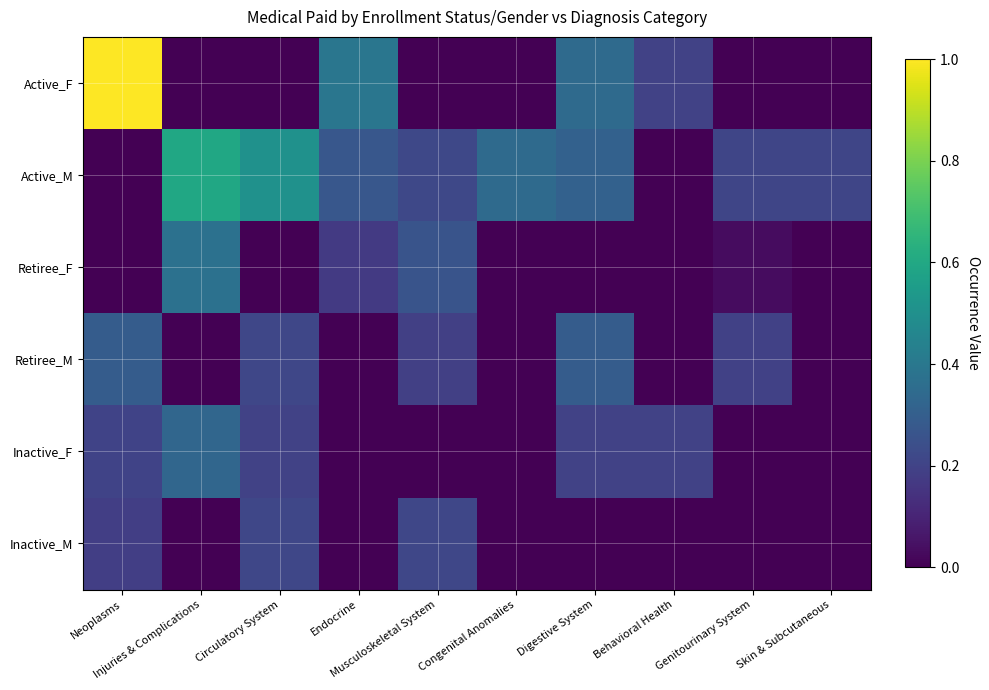

Reading left to right, transcribe all the data shown in this chart.

Active_F: Neoplasms=1.0	Injuries & Complications=0.0	Circulatory System=0.0	Endocrine=0.4	Musculoskeletal System=0.0	Congenital Anomalies=0.0	Digestive System=0.3	Behavioral Health=0.2	Genitourinary System=0.0	Skin & Subcutaneous=0.0
Active_M: Neoplasms=0.0	Injuries & Complications=0.6	Circulatory System=0.5	Endocrine=0.3	Musculoskeletal System=0.2	Congenital Anomalies=0.3	Digestive System=0.3	Behavioral Health=0.0	Genitourinary System=0.2	Skin & Subcutaneous=0.2
Retiree_F: Neoplasms=0.0	Injuries & Complications=0.4	Circulatory System=0.0	Endocrine=0.2	Musculoskeletal System=0.3	Congenital Anomalies=0.0	Digestive System=0.0	Behavioral Health=0.0	Genitourinary System=0.0	Skin & Subcutaneous=0.0
Retiree_M: Neoplasms=0.3	Injuries & Complications=0.0	Circulatory System=0.2	Endocrine=0.0	Musculoskeletal System=0.2	Congenital Anomalies=0.0	Digestive System=0.3	Behavioral Health=0.0	Genitourinary System=0.2	Skin & Subcutaneous=0.0
Inactive_F: Neoplasms=0.2	Injuries & Complications=0.3	Circulatory System=0.2	Endocrine=0.0	Musculoskeletal System=0.0	Congenital Anomalies=0.0	Digestive System=0.2	Behavioral Health=0.2	Genitourinary System=0.0	Skin & Subcutaneous=0.0
Inactive_M: Neoplasms=0.2	Injuries & Complications=0.0	Circulatory System=0.2	Endocrine=0.0	Musculoskeletal System=0.2	Congenital Anomalies=0.0	Digestive System=0.0	Behavioral Health=0.0	Genitourinary System=0.0	Skin & Subcutaneous=0.0